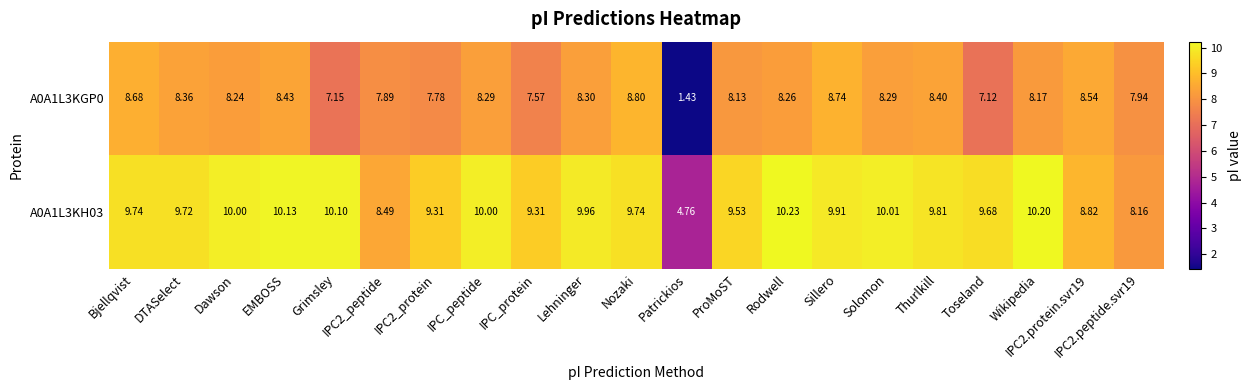

At which label does A0A1L3KH03 first exceed 9?

Bjellqvist